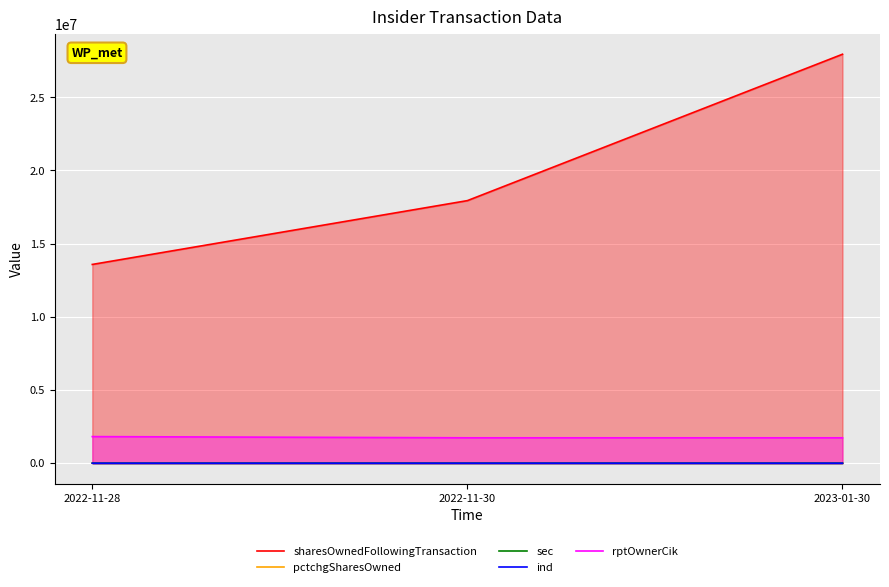

What is the total value across all series at 2023-01-30?

29665361